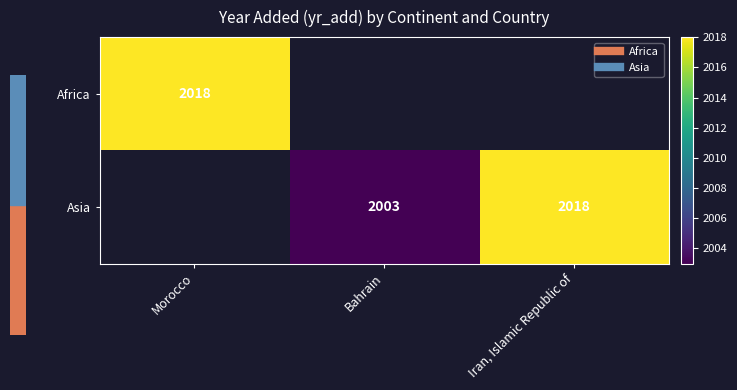

The value of Africa at Morocco is 2018.0. True or false?

True